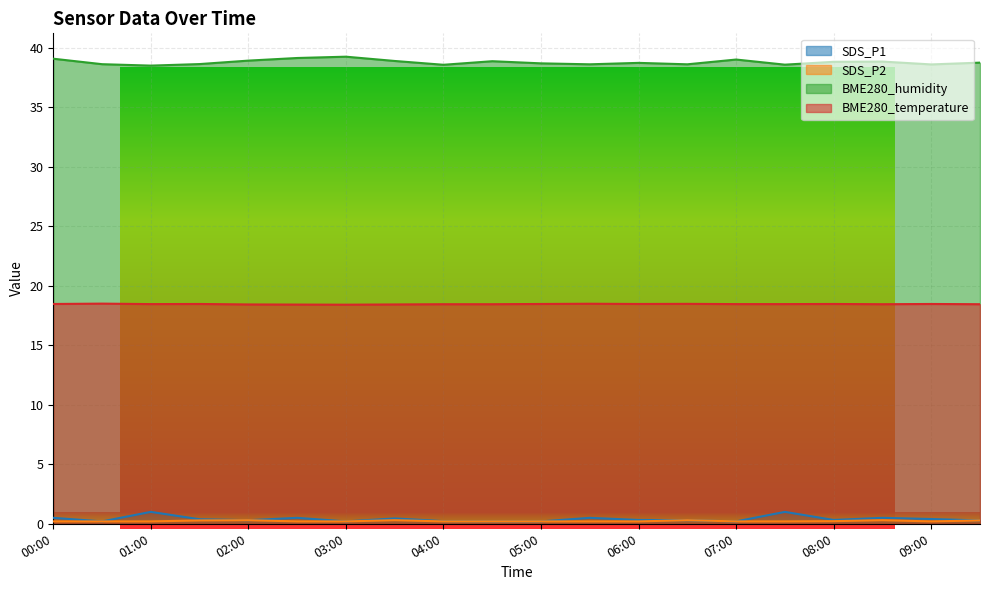

How many interior local valleys does the BME280_temperature series have?

4